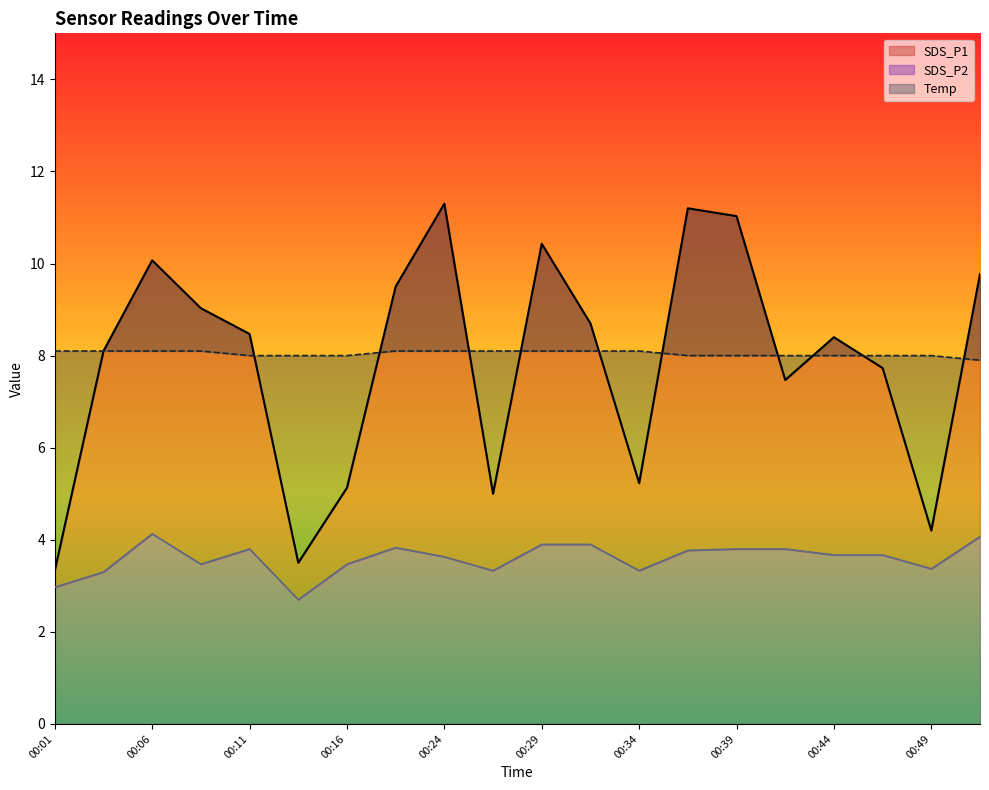

Which has a higher value, 00:01 or 00:19?

00:19